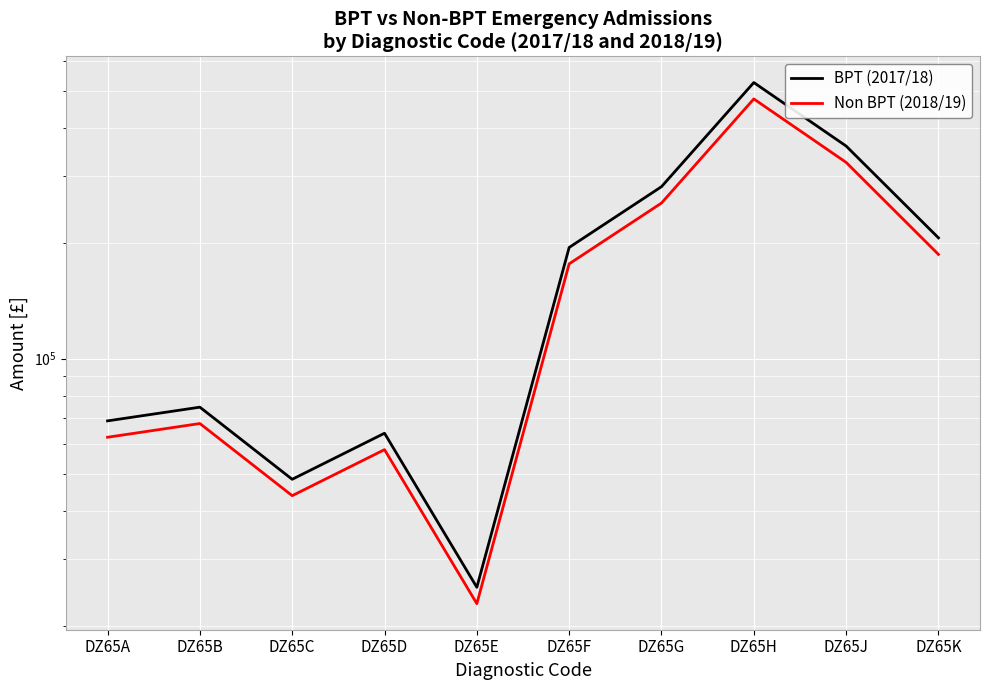

What is the difference between the highest and lowest values at DZ65A?

6450